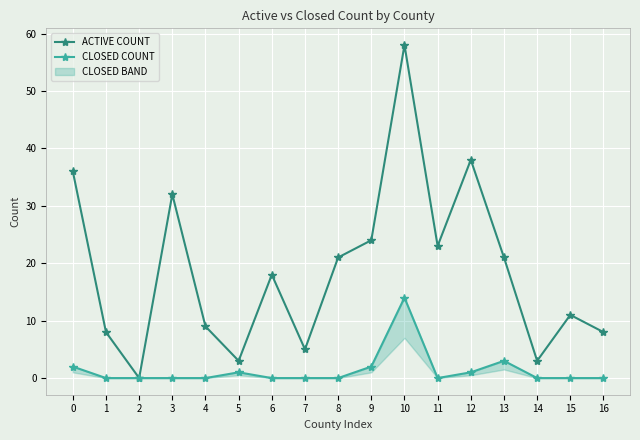

The value of ACTIVE COUNT at 12 is 38. True or false?

True